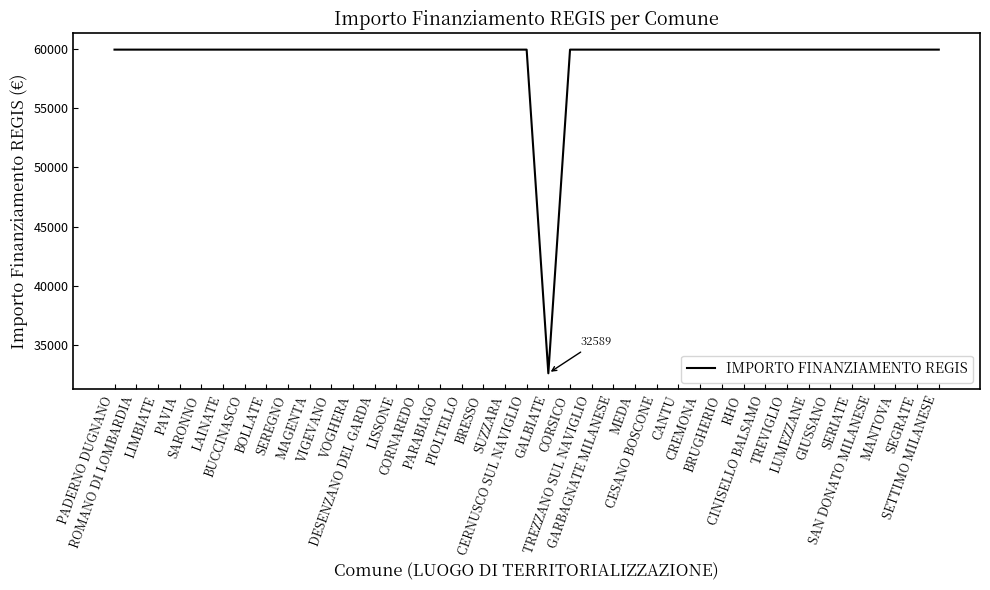

What is the change in value from LAINATE to GALBIATE?

-27377